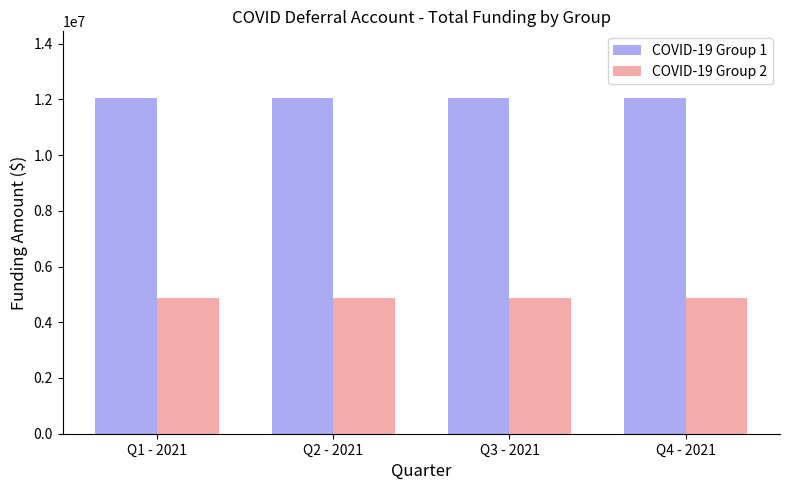

What is the difference between the highest and lowest values at Q4 - 2021?

7158422.3